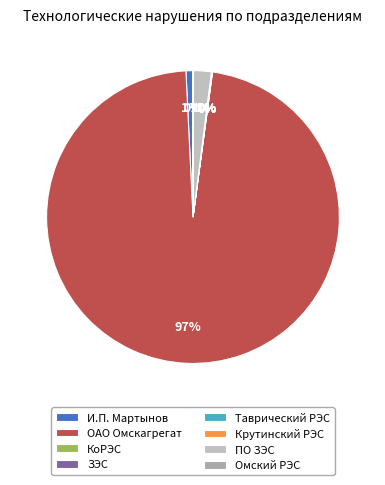

Does any single category account for the majority?

Yes